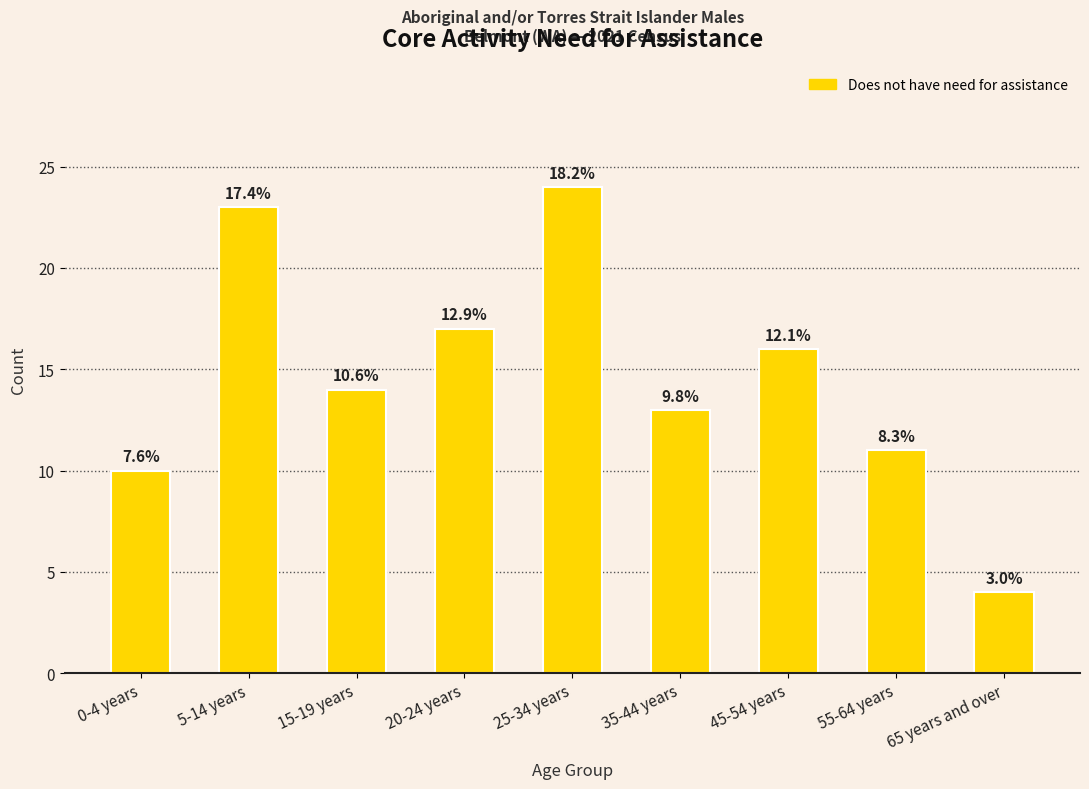

Where is the data nearest to the value 14?

15-19 years